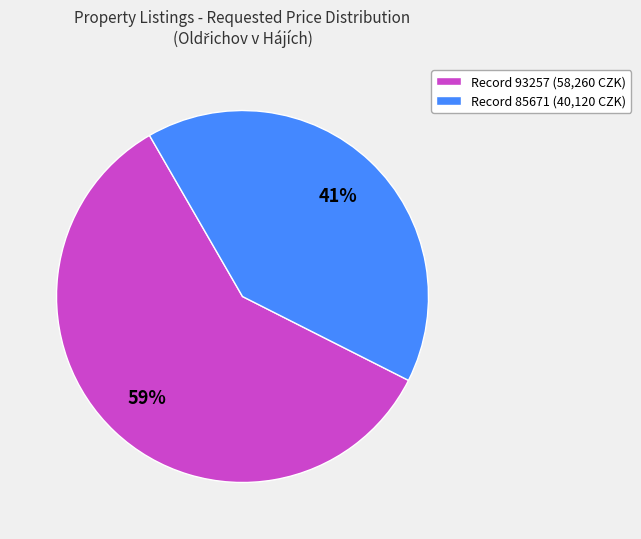

To the nearest percent, what is the average slice percentage?

50%